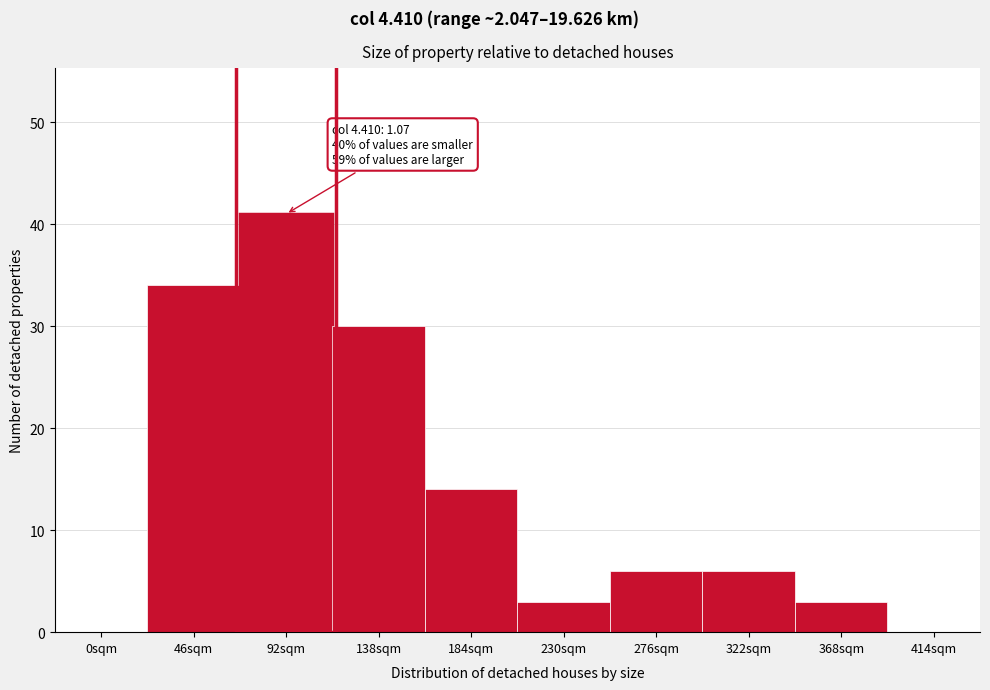

Reading left to right, what are all the values shown in this chart?

0sqm=0	46sqm=34	92sqm=41	138sqm=30	184sqm=14	230sqm=3	276sqm=6	322sqm=6	368sqm=3	414sqm=0